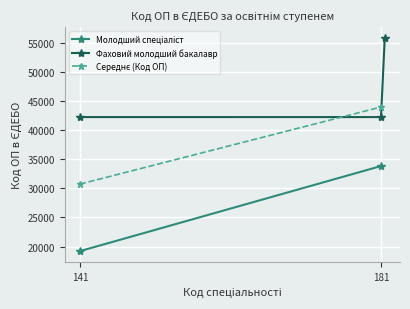

What is the lowest value of the Фаховий молодший бакалавр series?

42278